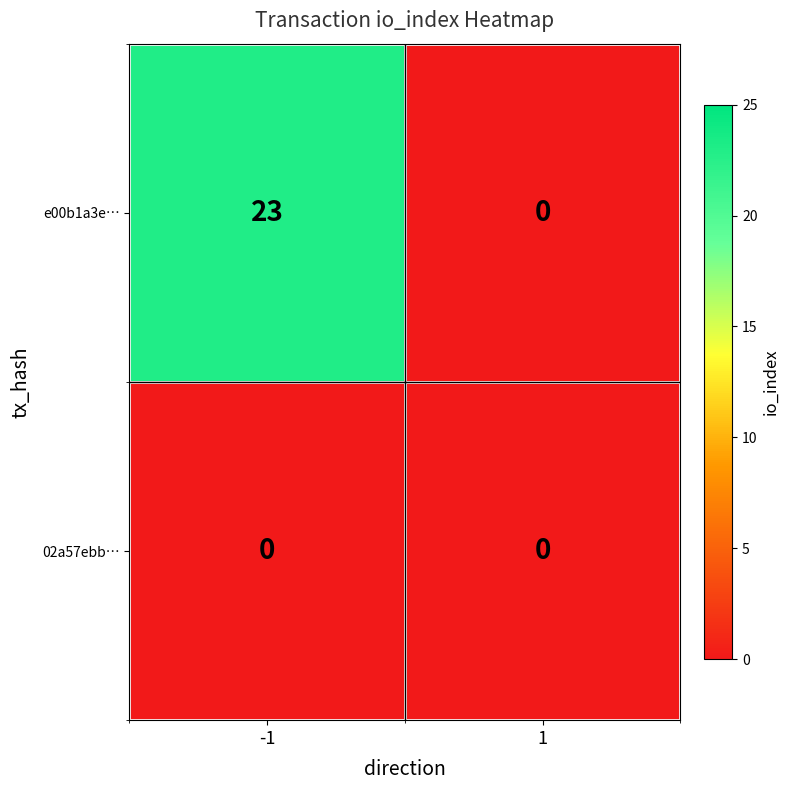

Is it true that 02a57ebb… equals 0 at -1?

True